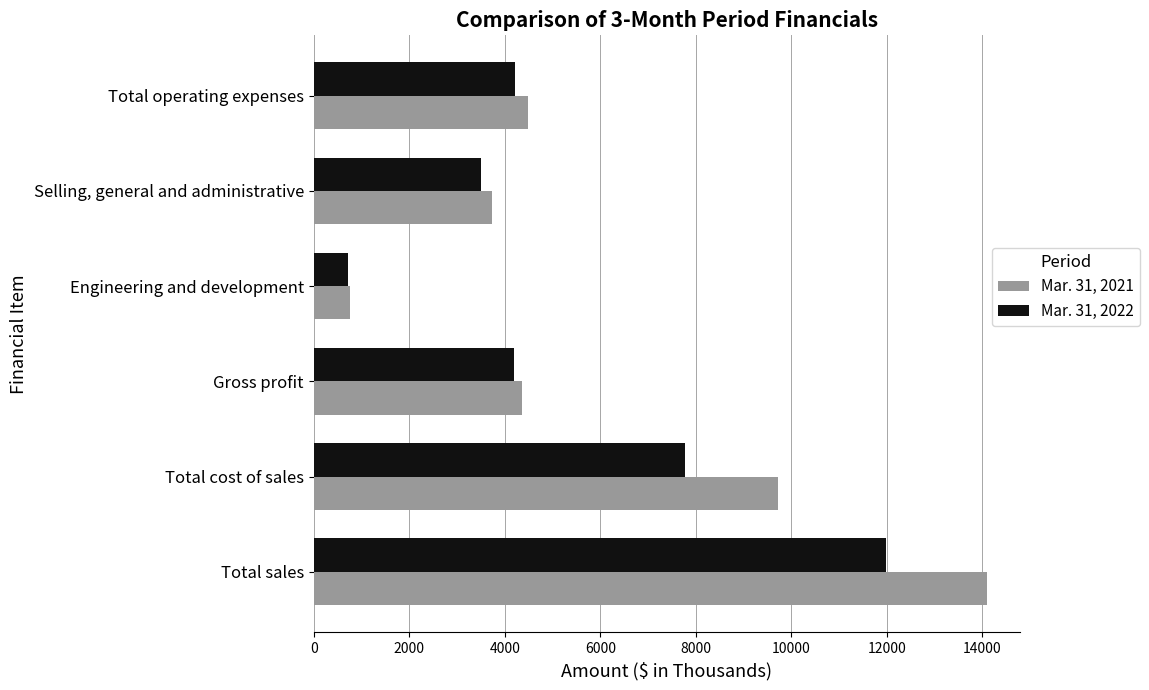

At which label does Mar. 31, 2021 reach its minimum?

Engineering and development